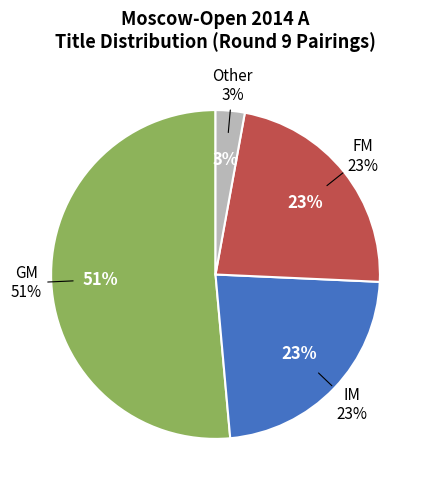

Is it true that Other is 19% of the pie?

False